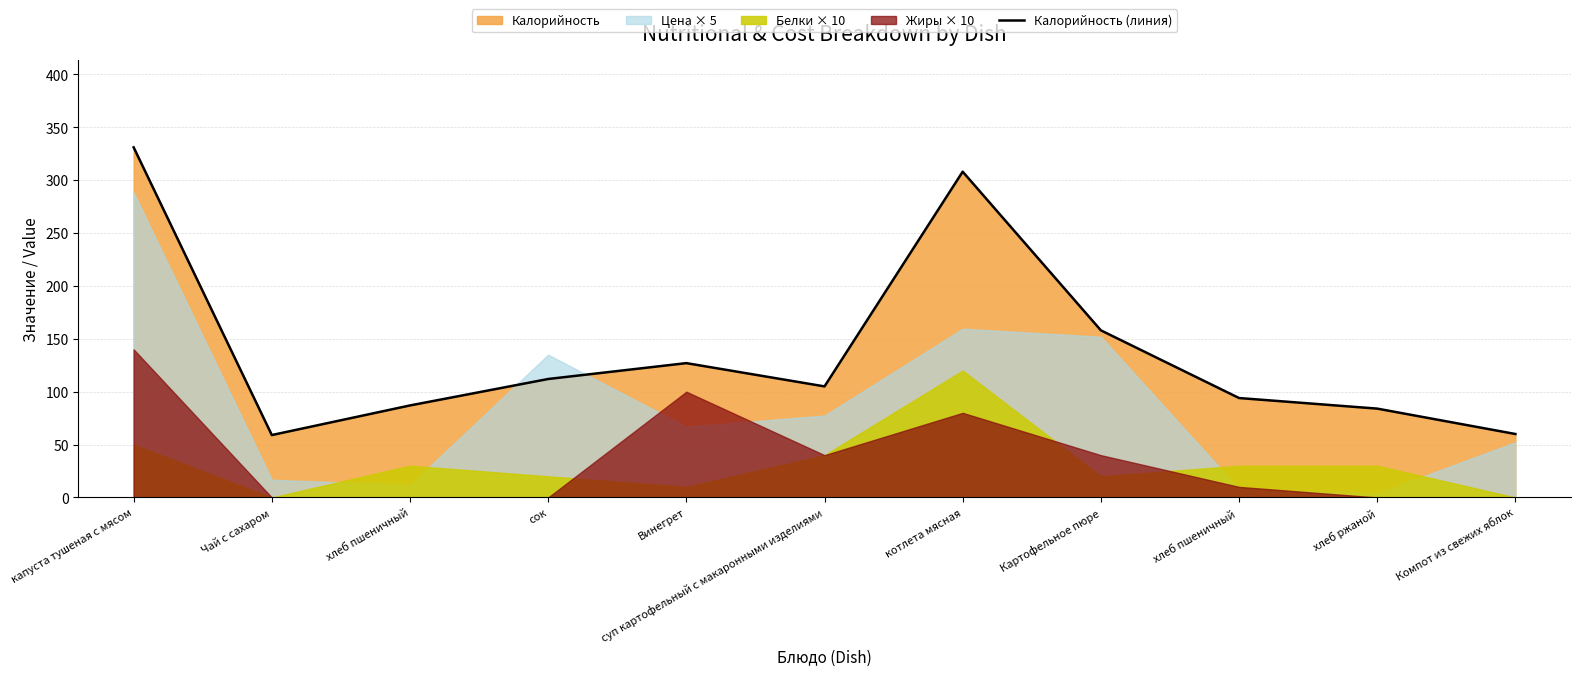

What is the maximum value shown in the chart?

331